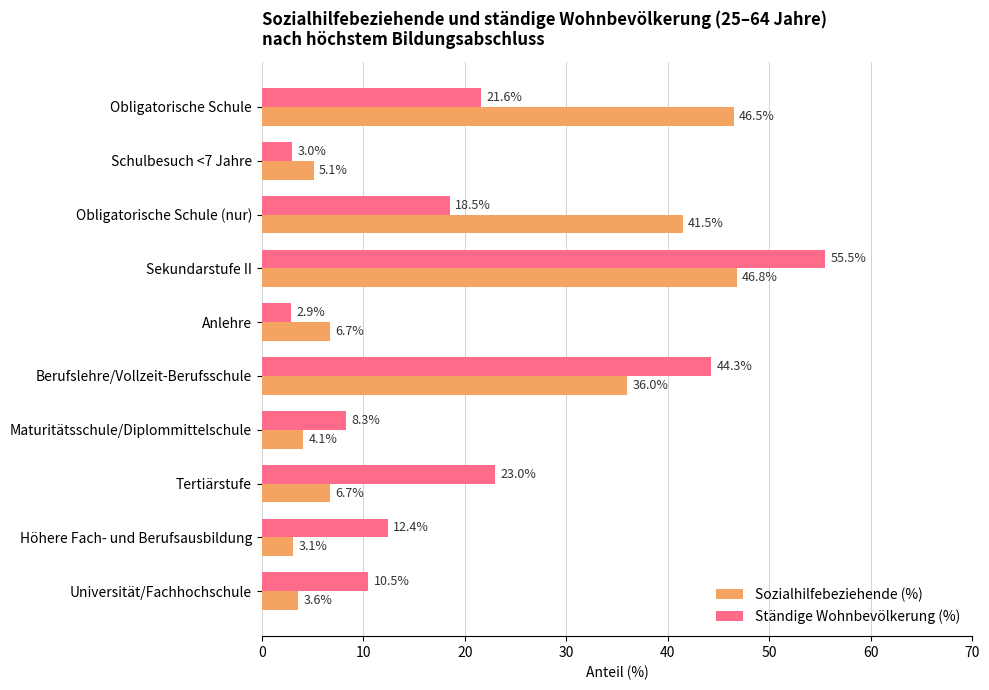

True or false: Ständige Wohnbevölkerung (%) has a value of 3.0 at Schulbesuch <7 Jahre.

True